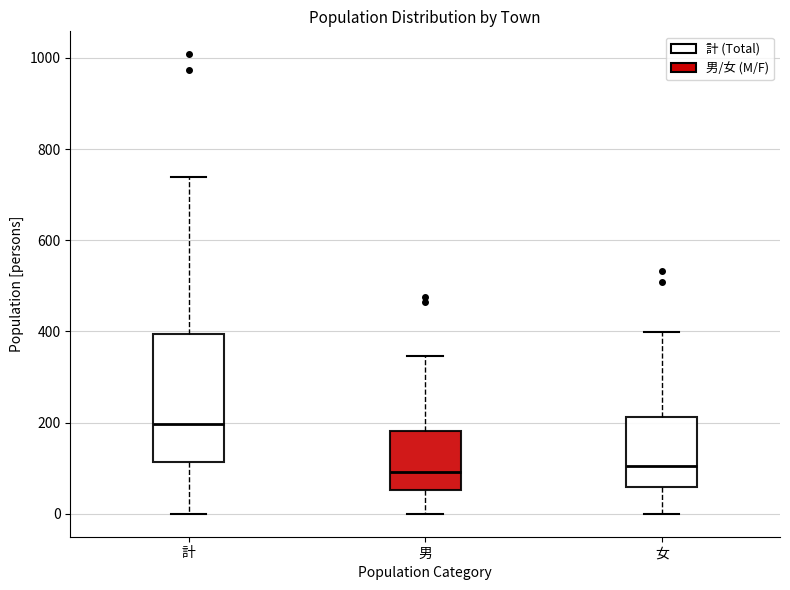

Reading left to right, read every box against the y-axis: the position of its median line, the range the box covers, and the ends of its whiskers. The values are not printed on the chart, so give them approximately, as read against the axis.

計: median 200, box 120 to 400, whiskers 0 to 740
男: median 100, box 60 to 180, whiskers 0 to 340
女: median 100, box 60 to 220, whiskers 0 to 400